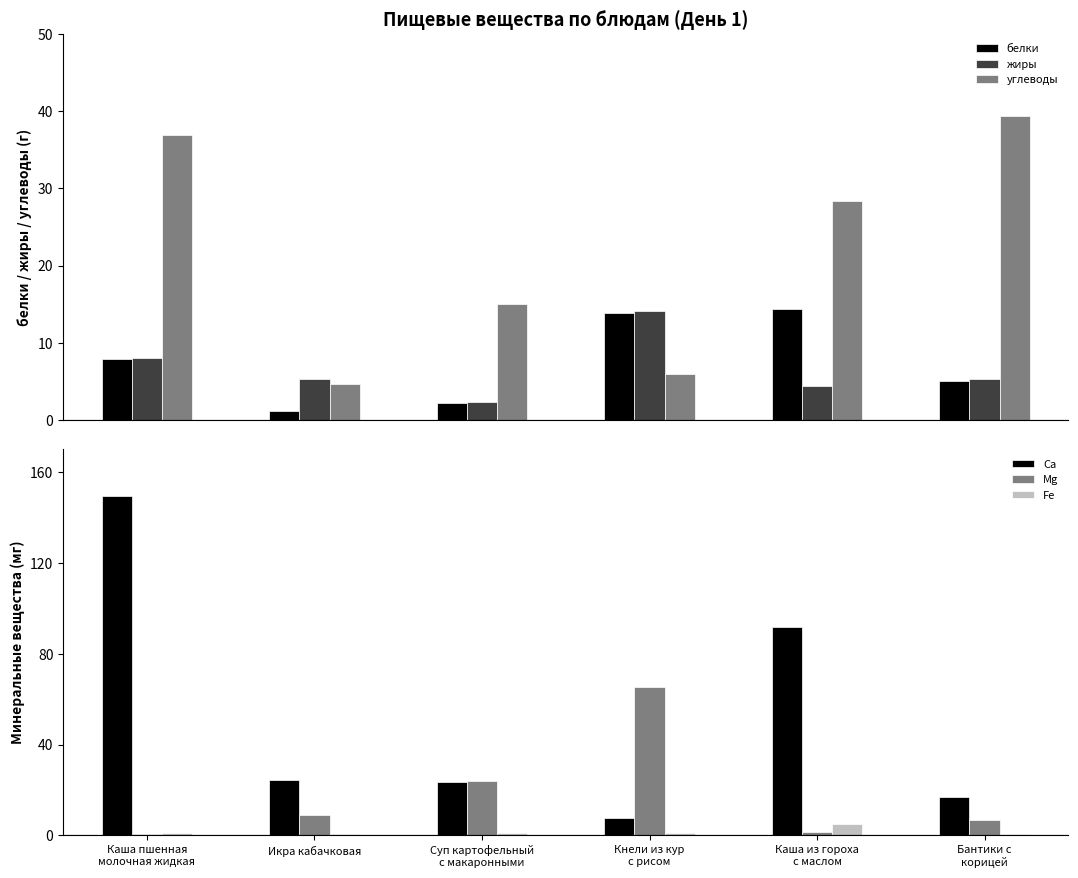

What is the highest value of the Fe series?

5.0